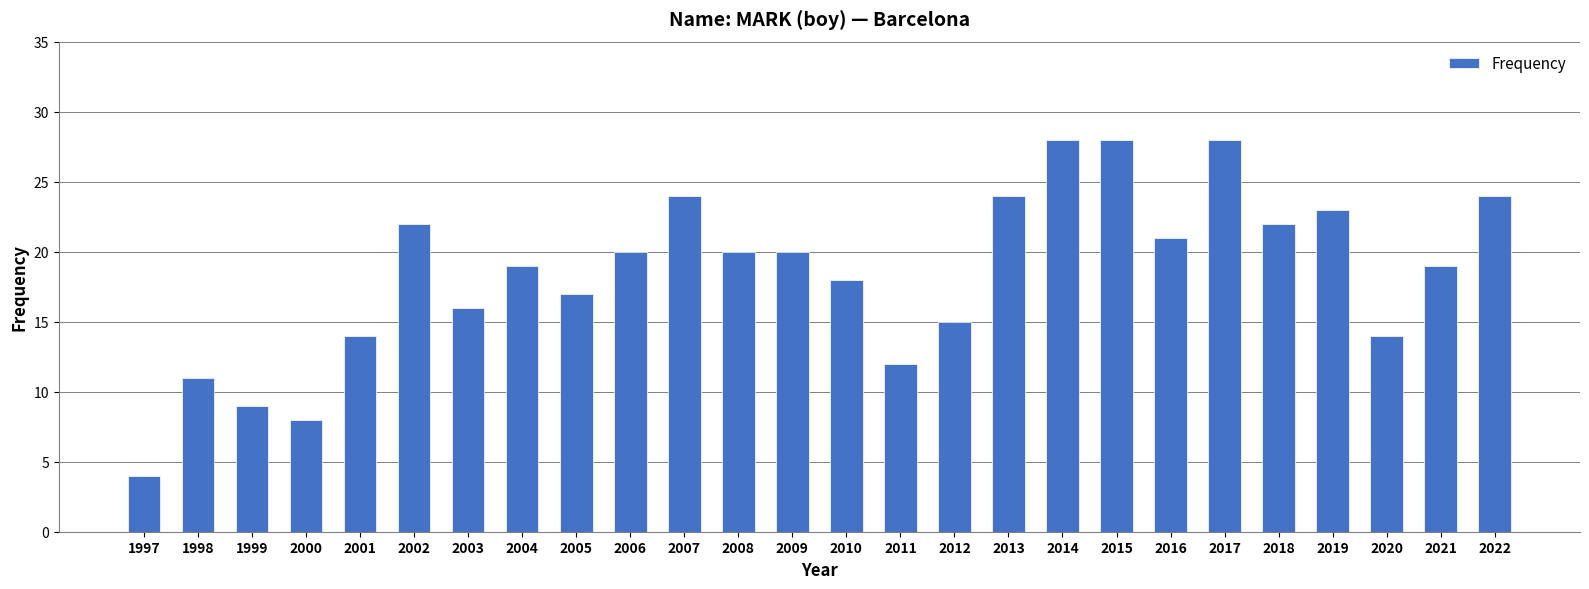

Does the chart contain stacked bars?

No